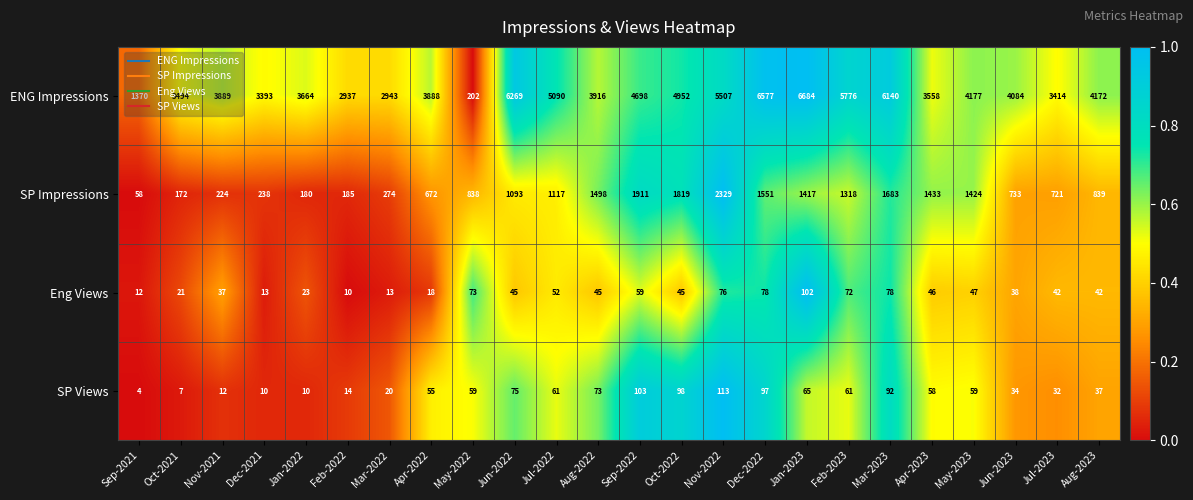

Is the value of ENG Impressions at Mar-2023 greater than the value of SP Views at Nov-2021?

Yes